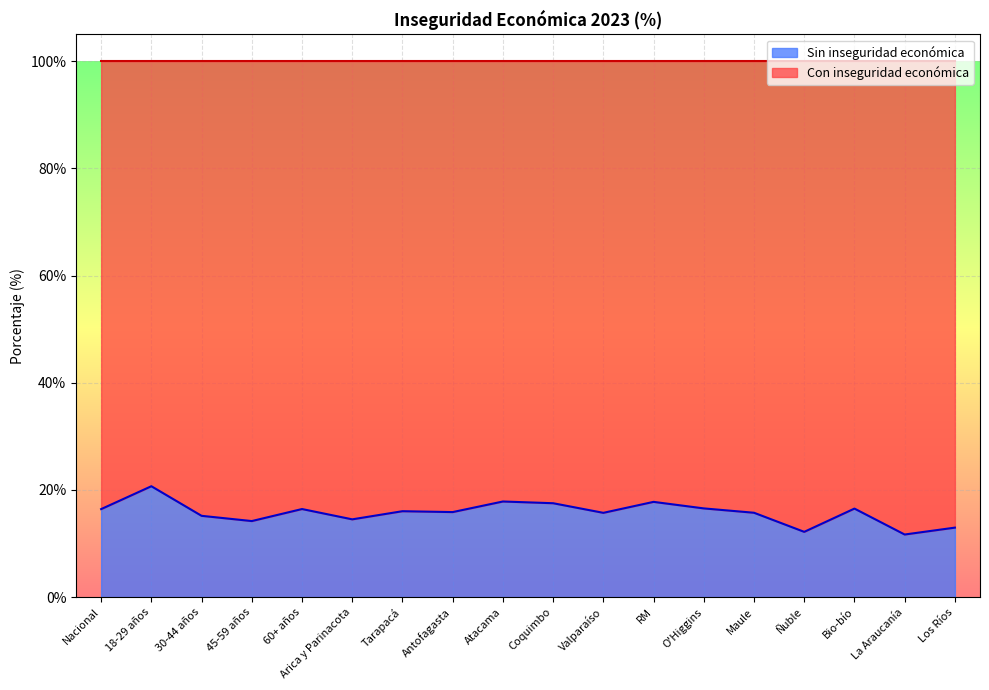

Reading right to left, what are all the values shown in this chart?

13.0	11.7	16.5	12.2	15.7	16.6	17.8	15.7	17.5	17.8	15.9	16.0	14.5	16.4	14.2	15.2	20.7	16.4